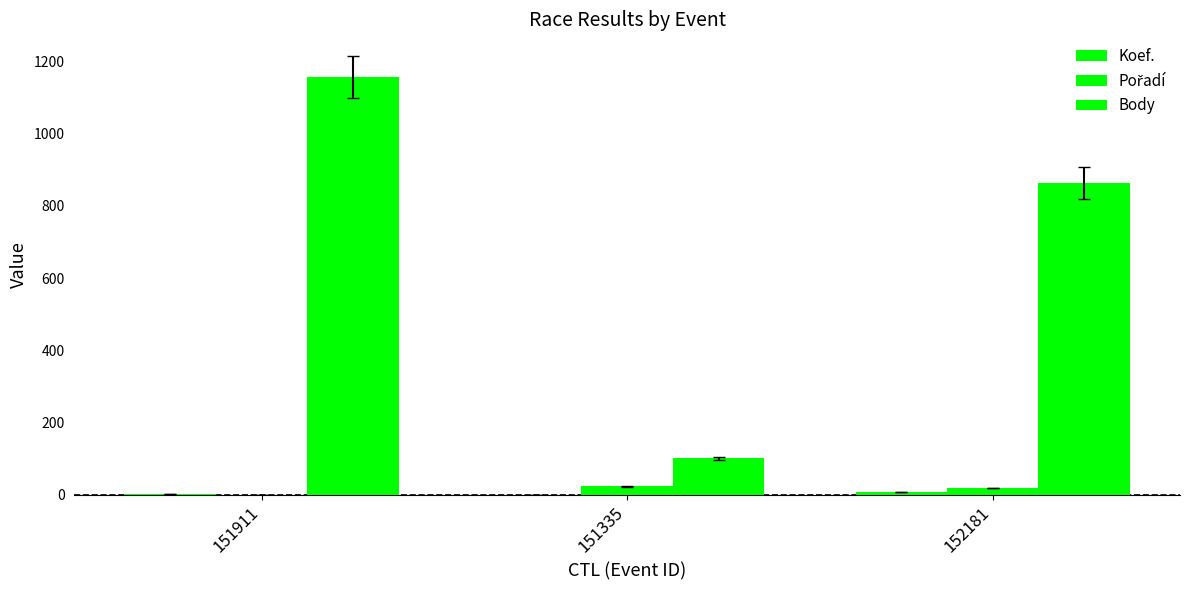

Count the number of data series in this chart.

3